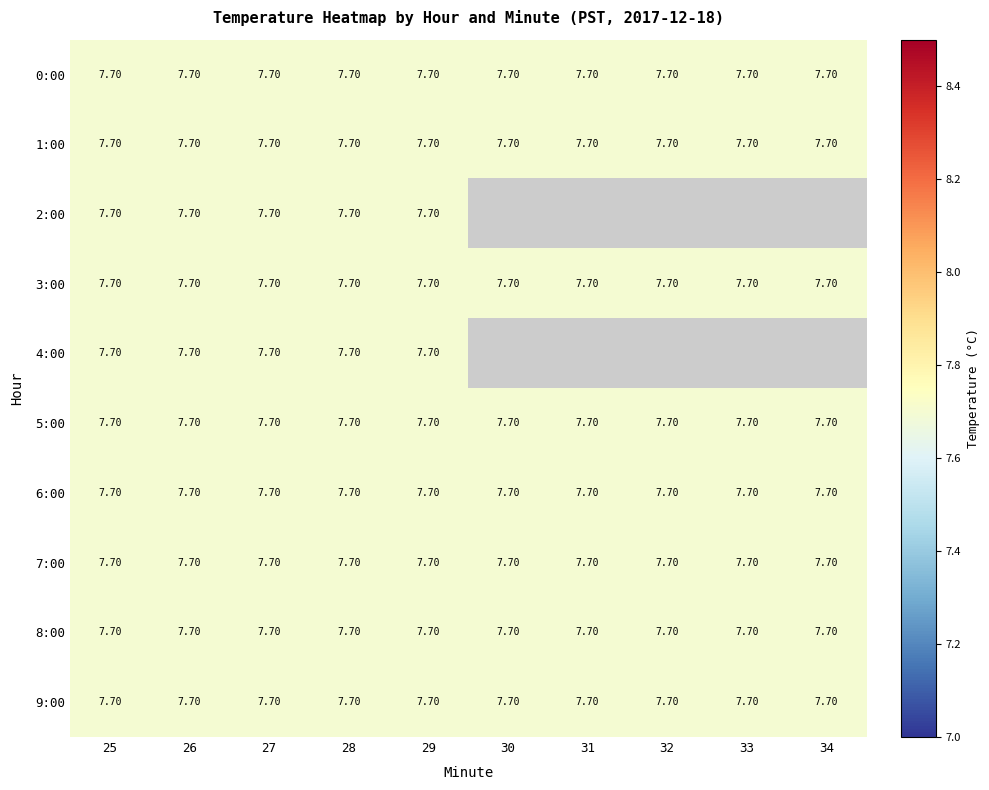

True or false: 5 has a value of 13.3 at 26.

False